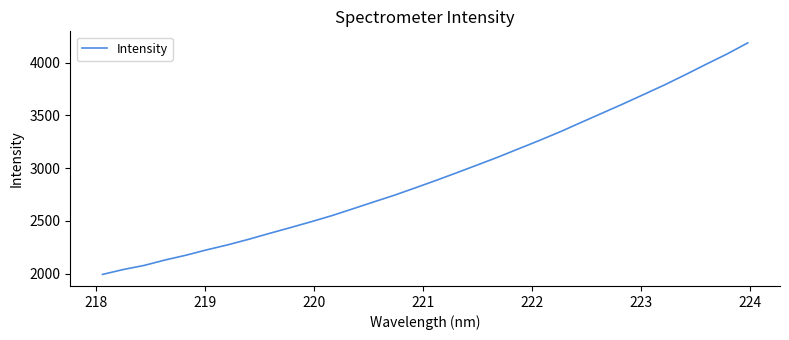

What is the maximum value shown in the chart?

4187.0